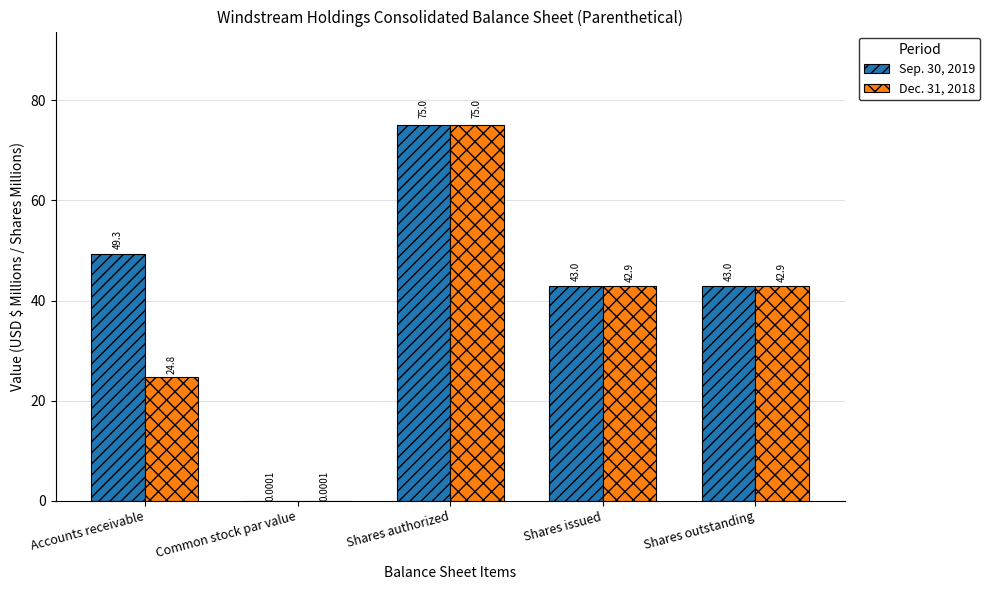

The value of Sep. 30, 2019 at Shares issued is 60.3. True or false?

False